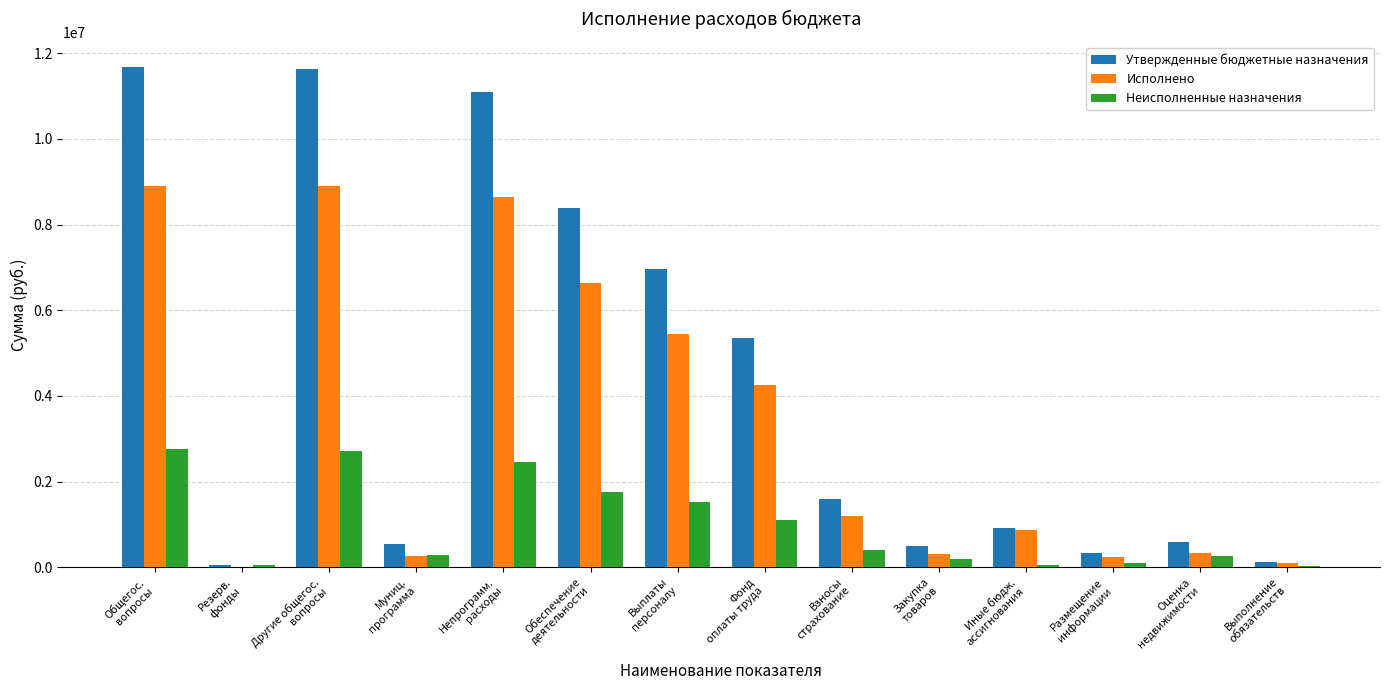

Which series has the largest total across all categories?

Утвержденные бюджетные назначения